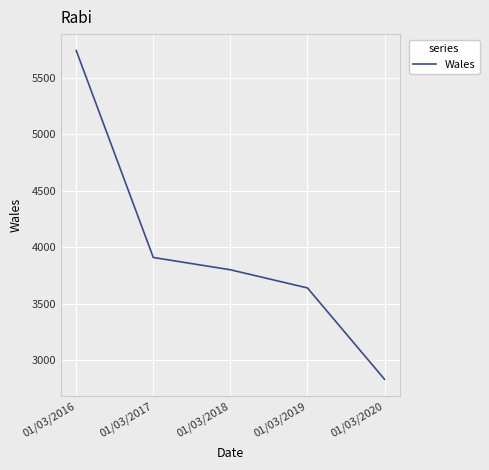

Reading left to right, list all the values displayed in this chart.

01/03/2016=5744	01/03/2017=3909	01/03/2018=3800	01/03/2019=3639	01/03/2020=2829